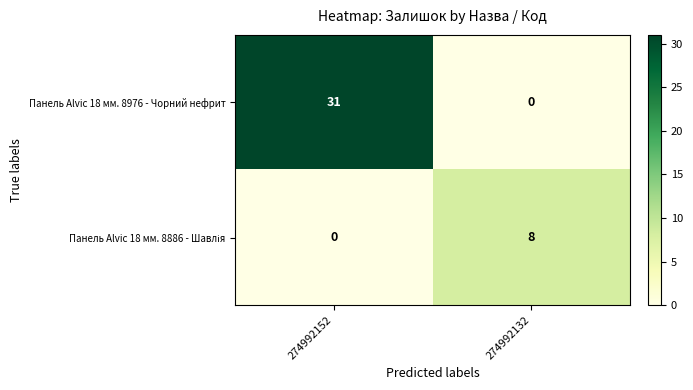

What is the difference between the maximum and minimum values in the Панель Alvic 18 мм. 8976 - Чорний нефрит series?

31